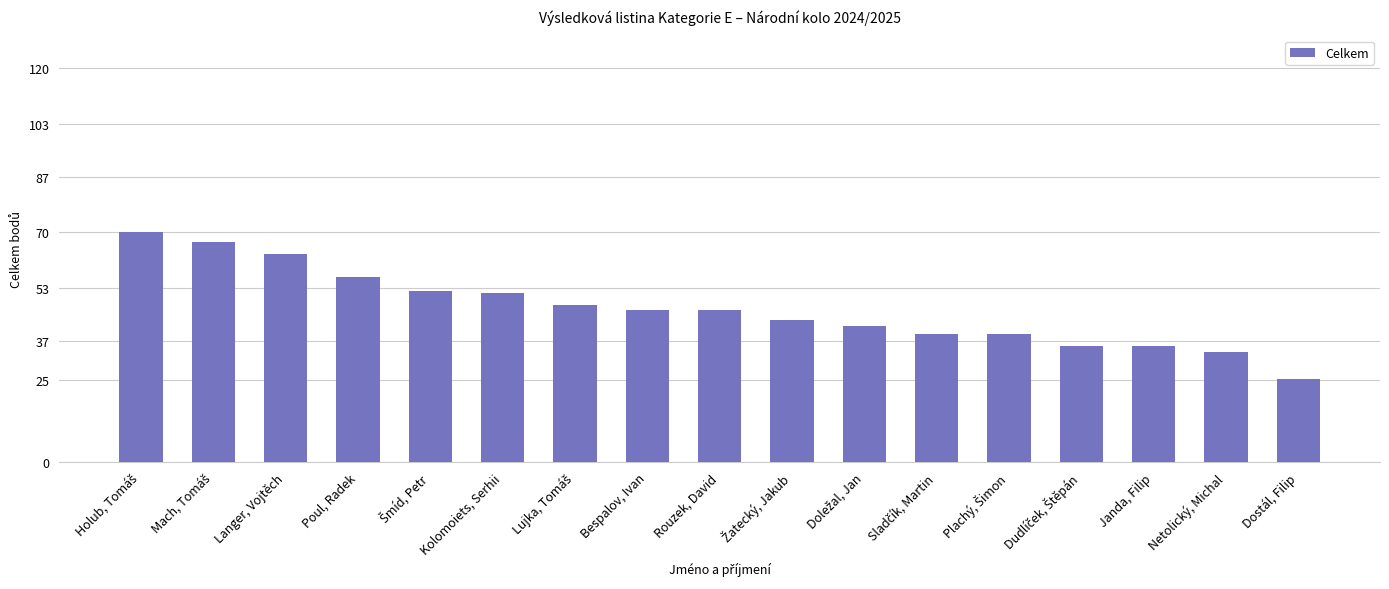

Approximately how many times larger is the value at Bespalov, Ivan compared to Dostál, Filip?

1.8